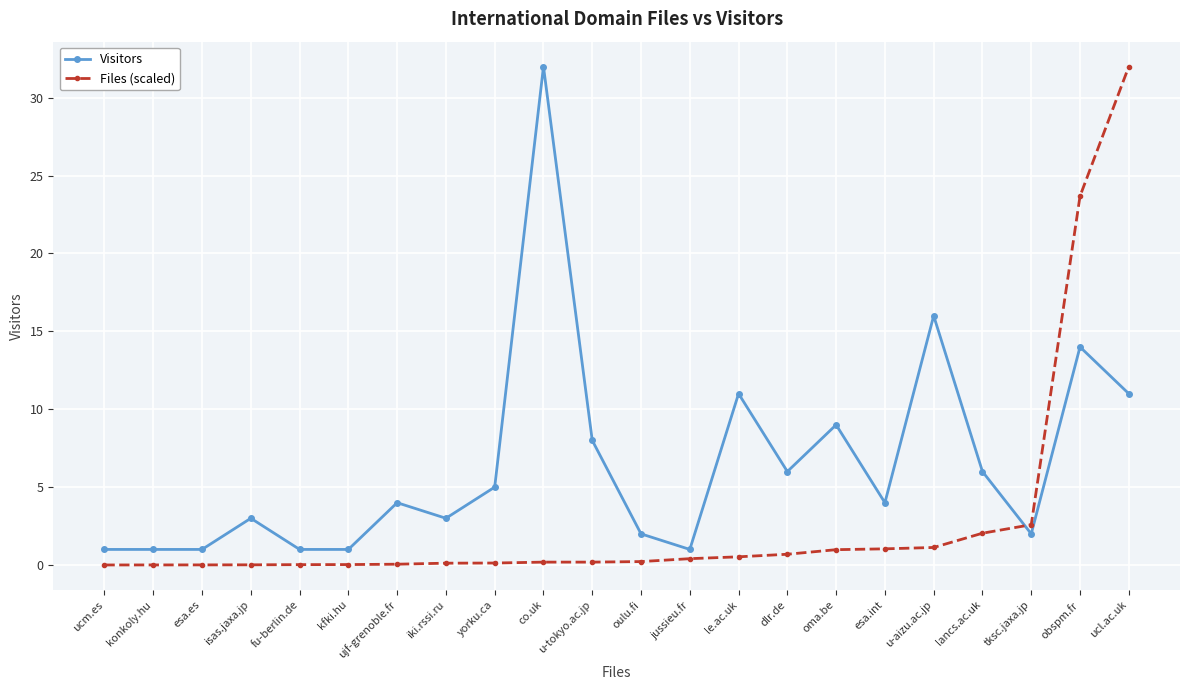

What is the spread (max minus min) of values at ujf-grenoble.fr?

3.9